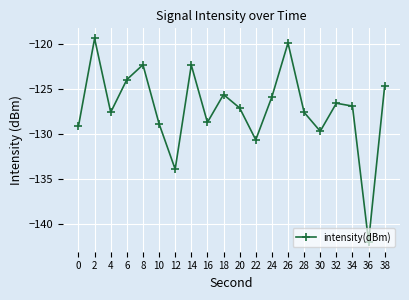

What is the maximum value shown in the chart?

-119.4